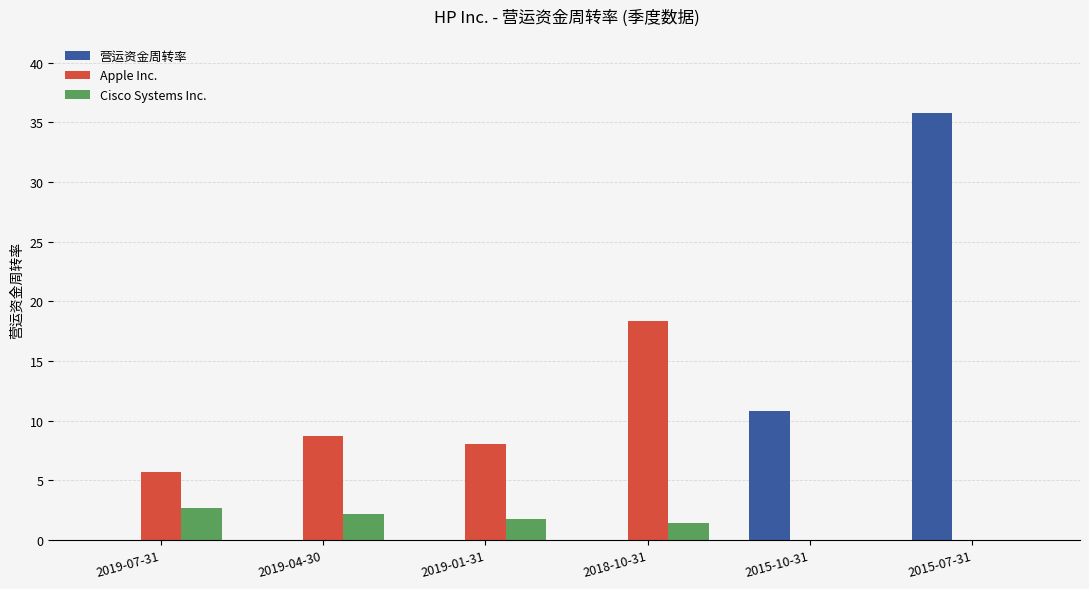

What are all the series names shown in the legend?

营运资金周转率, Apple Inc., Cisco Systems Inc.